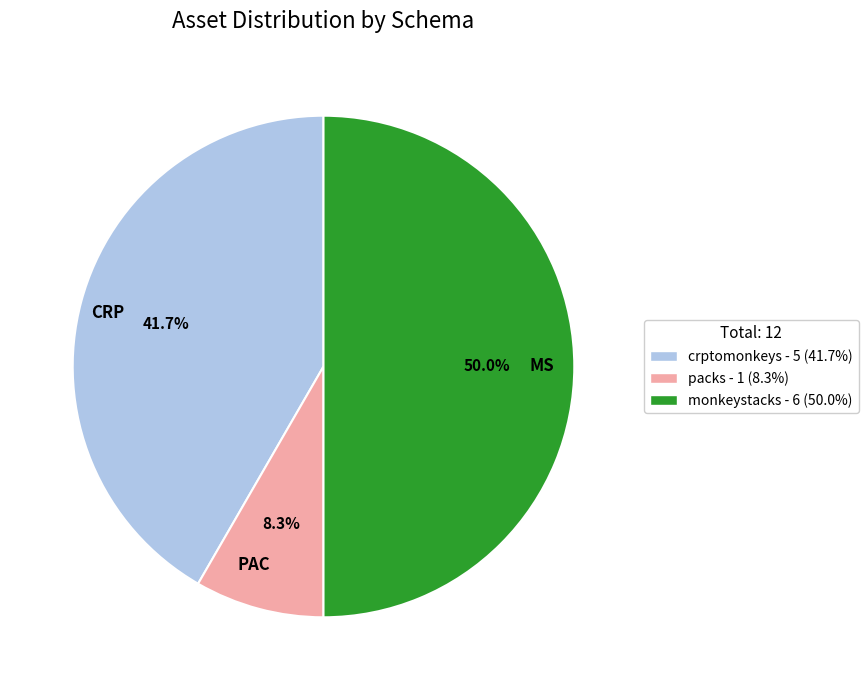

Does CRP account for over 50% of the chart?

No